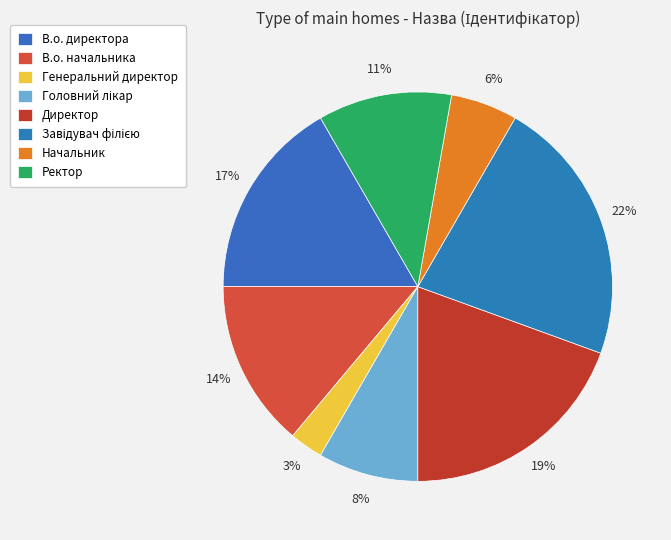

Is it true that Завідувач філією is 22% of the pie?

True